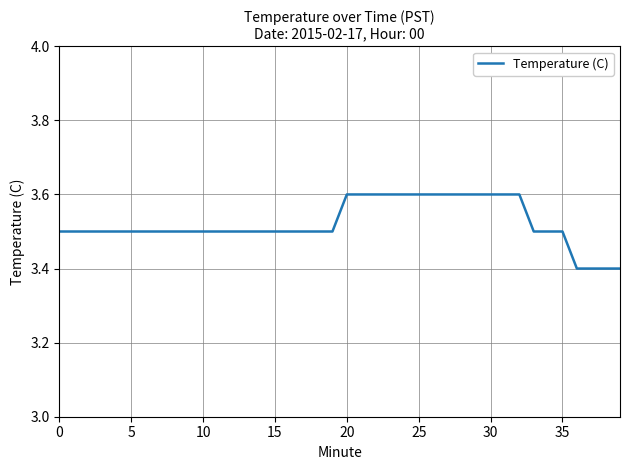

What is the greatest value displayed?

3.6